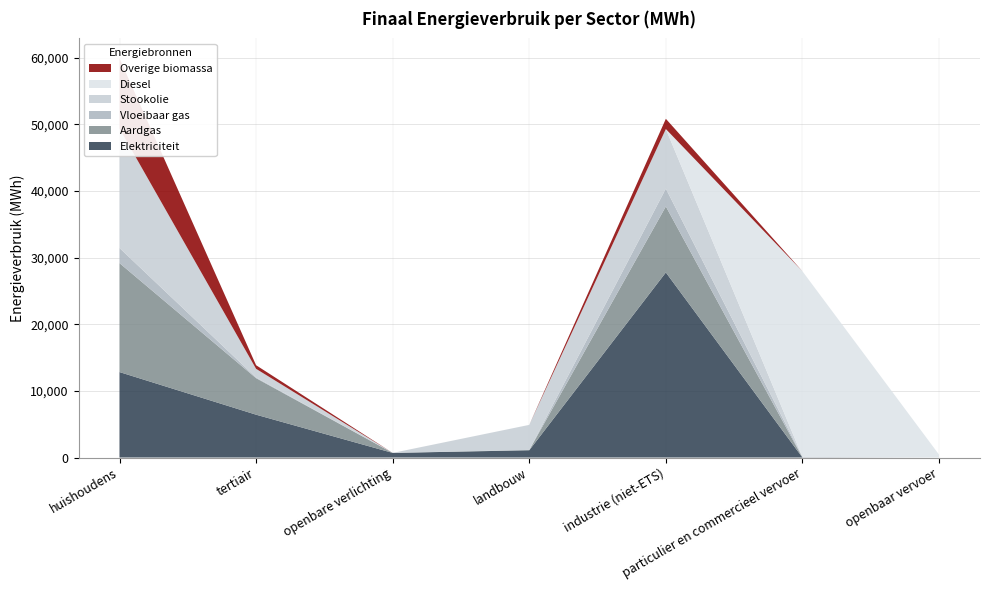

Reading left to right, what are all the values shown in this chart?

Elektriciteit: 12825.3	6428.5	691.3	1088.9	27777.8	1.5	0.0
Aardgas: 16352.2	5479.3	0.0	40.6	9902.3	2.6	0.0
Vloeibaar gas: 2267.6	98.7	0.0	13.7	2674.3	92.5	0.0
Stookolie: 17916.8	1304.3	0.0	3756.9	8946.5	0.0	0.0
Diesel: 0.0	0.0	0.0	0.0	0.0	27858.6	435.6
Overige biomassa: 10544.7	542.2	0.0	0.0	1534.6	0.0	0.0